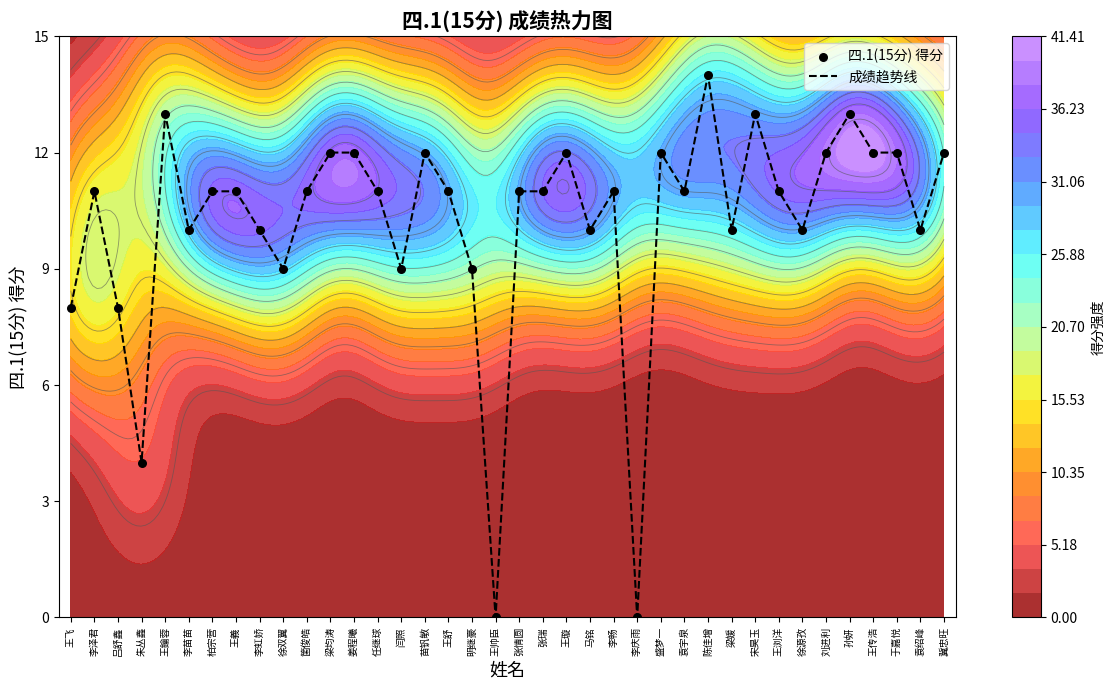

The 四.1(15分) 得分 series shows 13 at 明继豪. True or false?

False